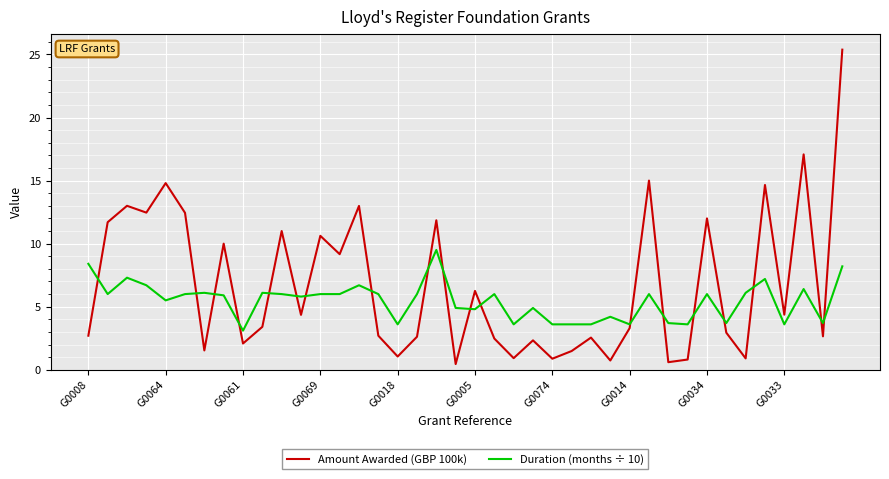

After their last crossing, which series has the higher values: Amount Awarded (GBP 100k) or Duration (months ÷ 10)?

Amount Awarded (GBP 100k)